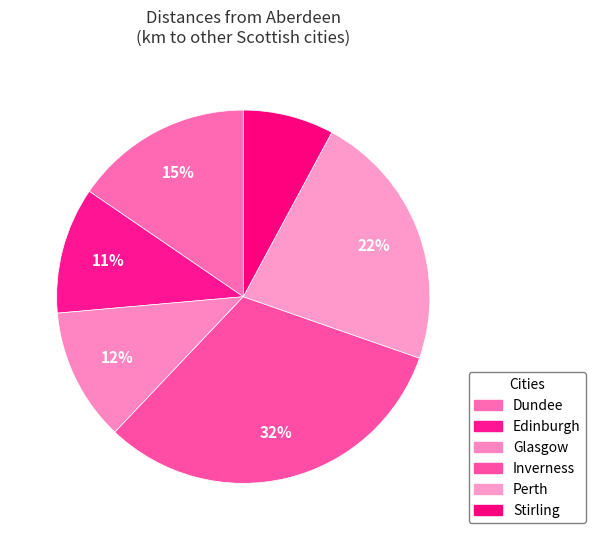

To the nearest percent, what is the combined percentage of Stirling and Perth?

30%